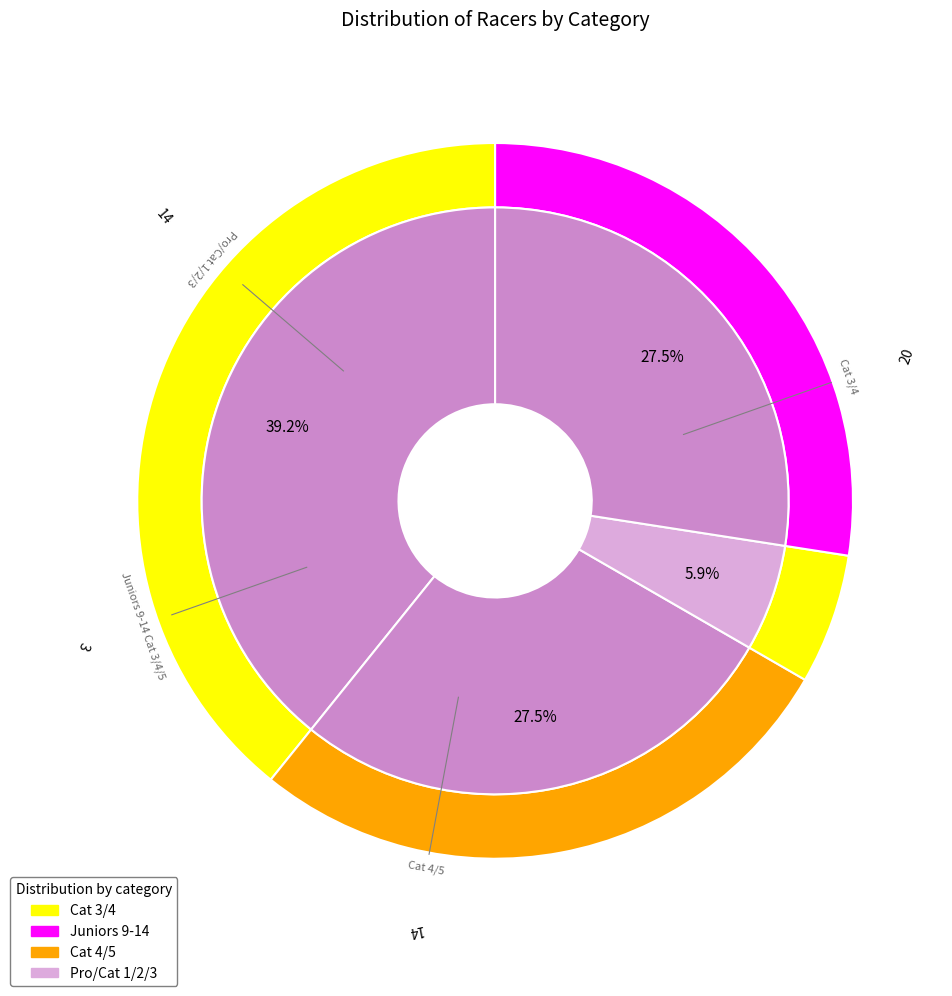

To the nearest percent, what is the difference between the Pro/Cat 1/2/3 and Cat 3/4 slice percentages?

12%